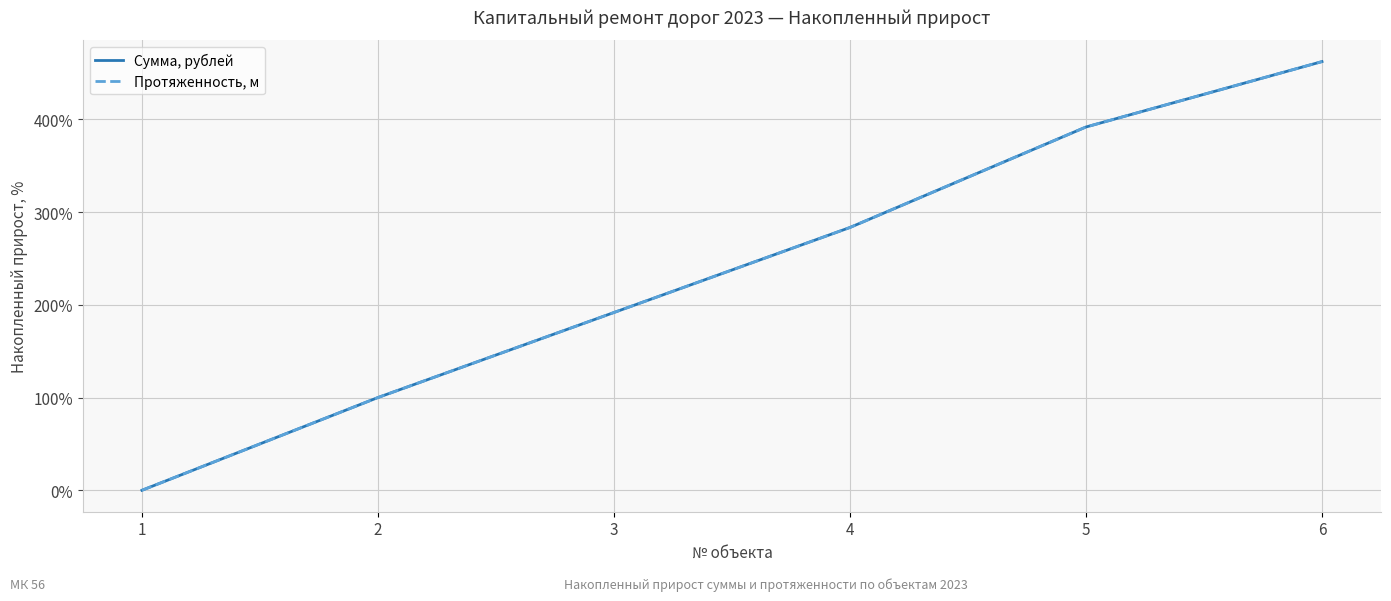

The Сумма, рублей series shows 391.7 at 5. True or false?

True